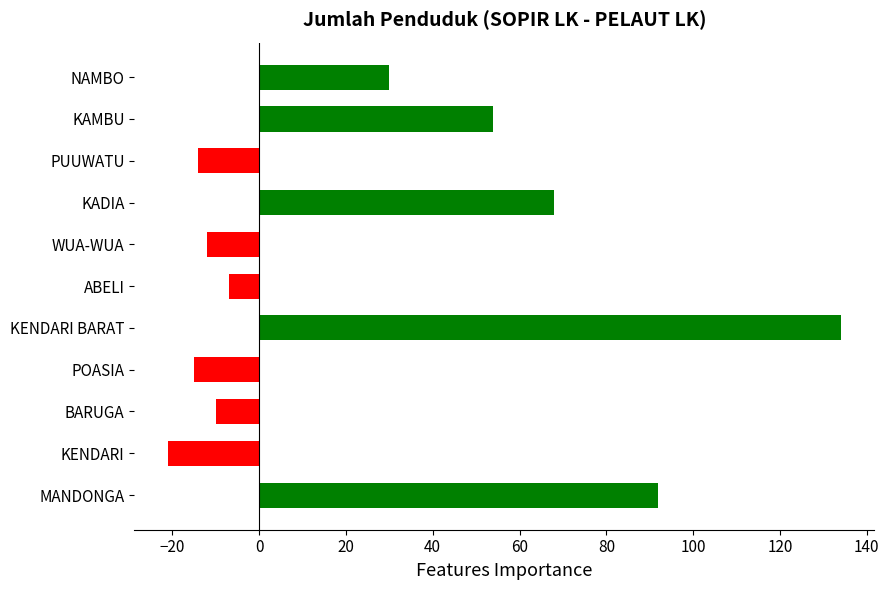

True or false: the data shows 98 at KADIA.

False